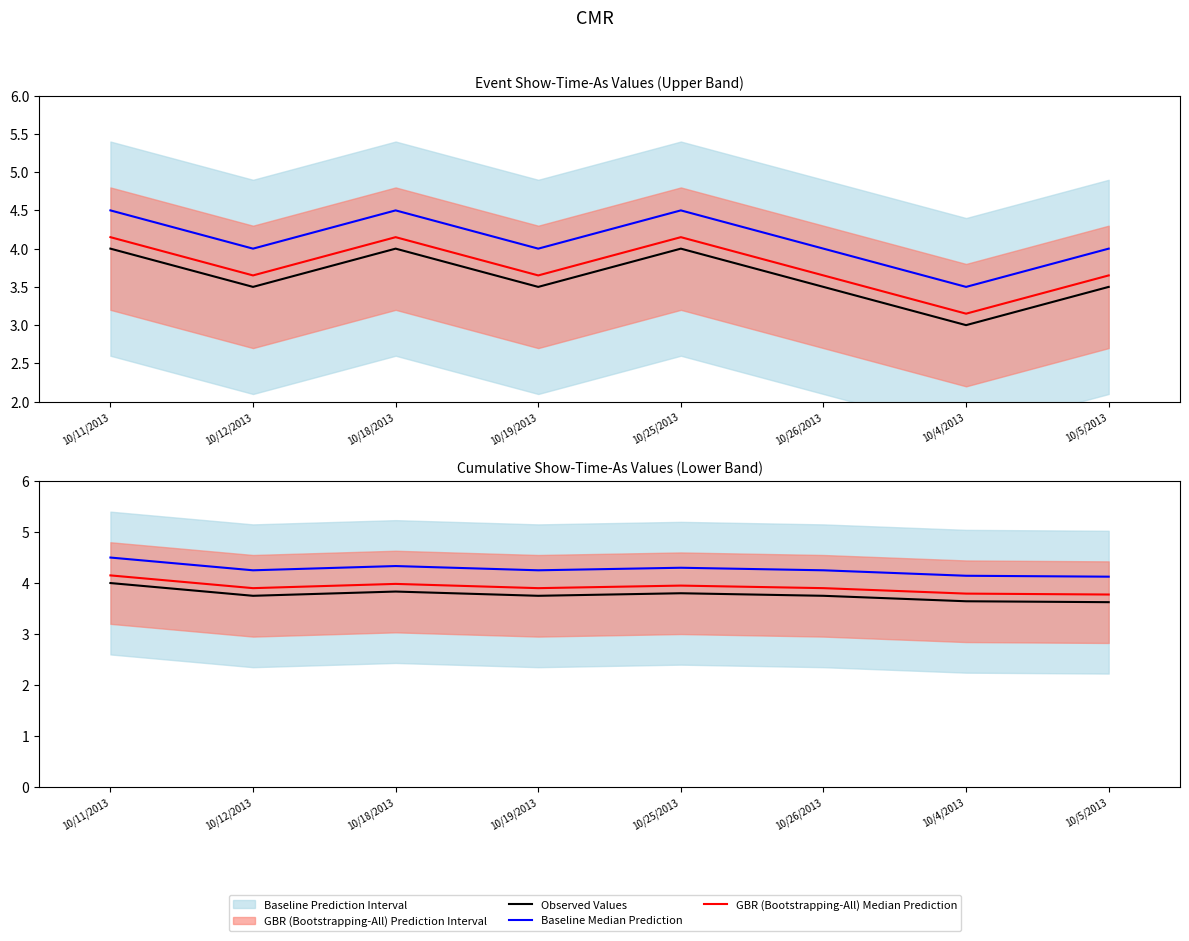

Rank the series by their average value, from lowest to highest.

Observed Values, GBR (Bootstrapping-All) Median Prediction, Baseline Median Prediction